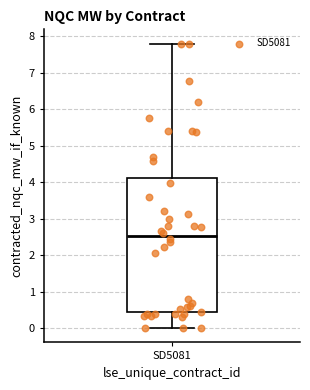

Where is the upper edge of the box for SD5081 on the y-axis? The values are not printed on the chart, so give them approximately, as read against the axis.

4.1